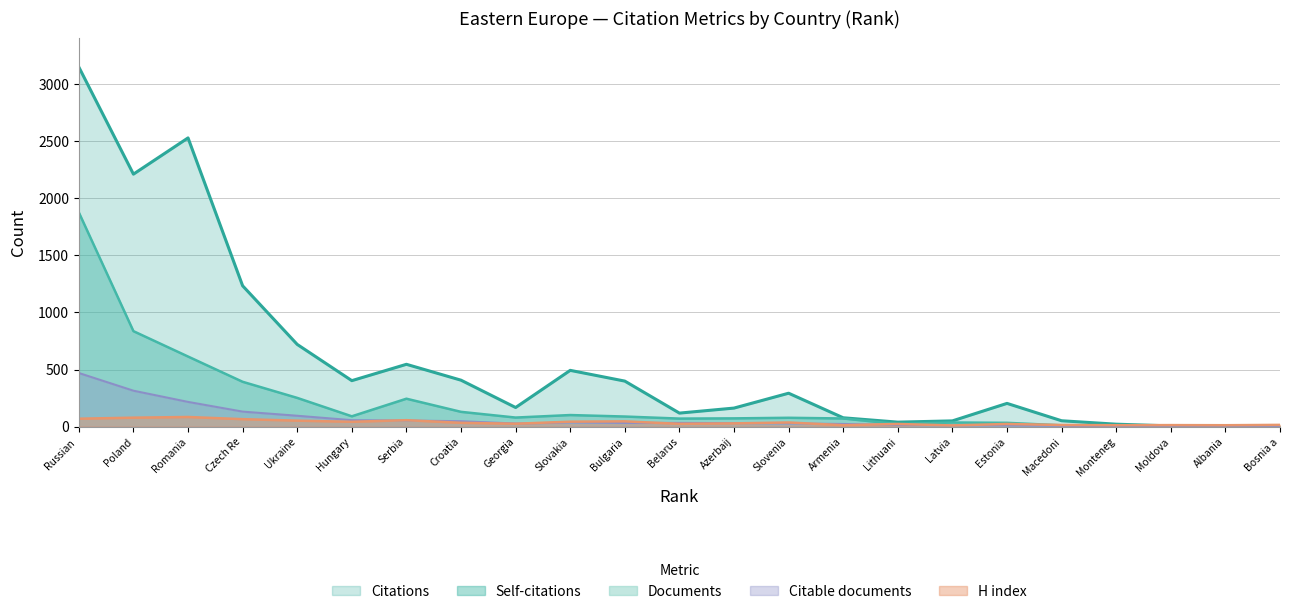

What is the label of the 6th point from the left?

Hungary